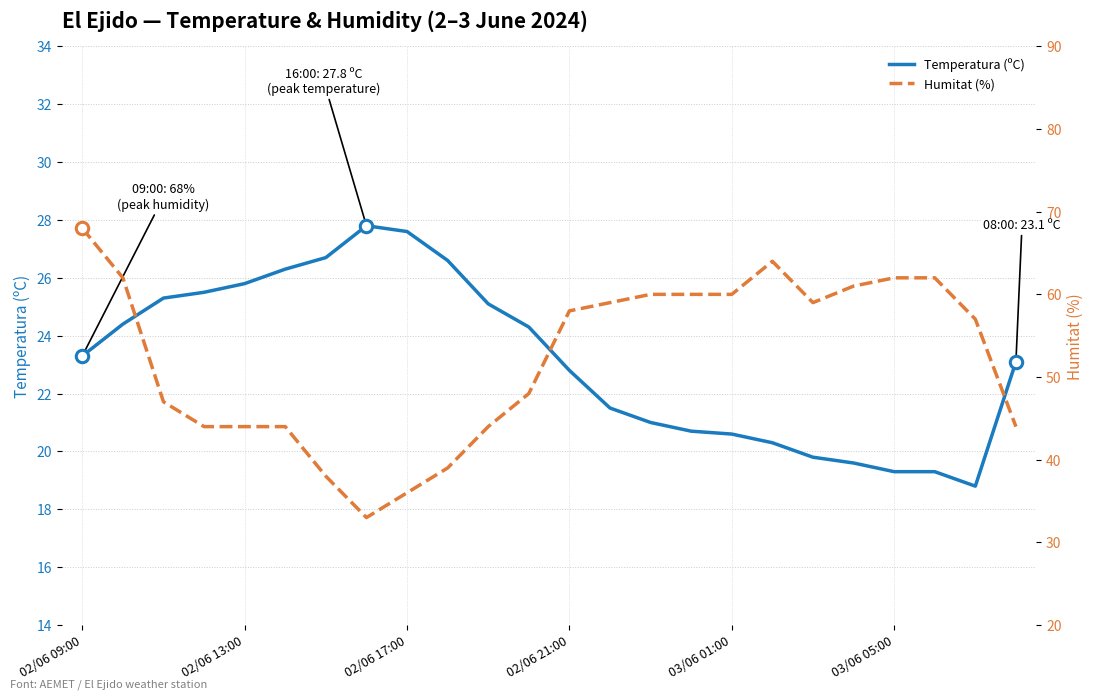

Which series reaches the minimum Y coordinate?

Temperatura (ºC)